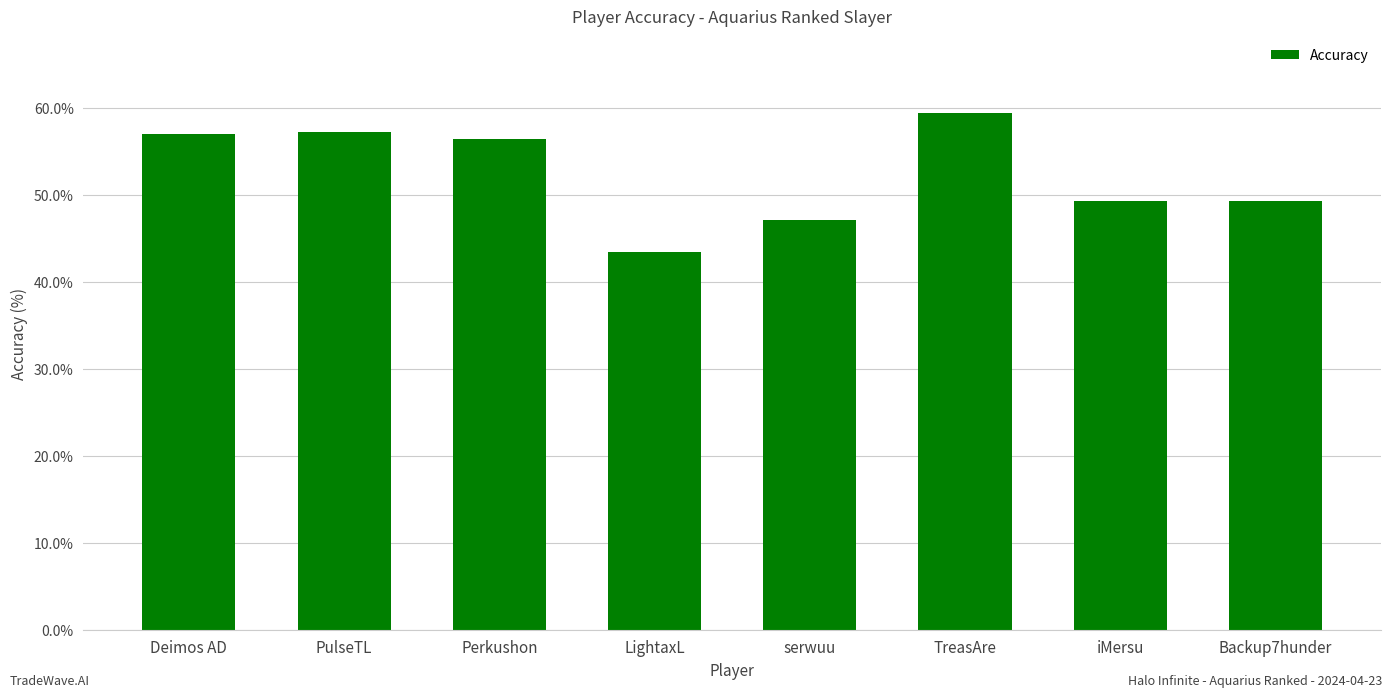

Read the value at iMersu.

49.3